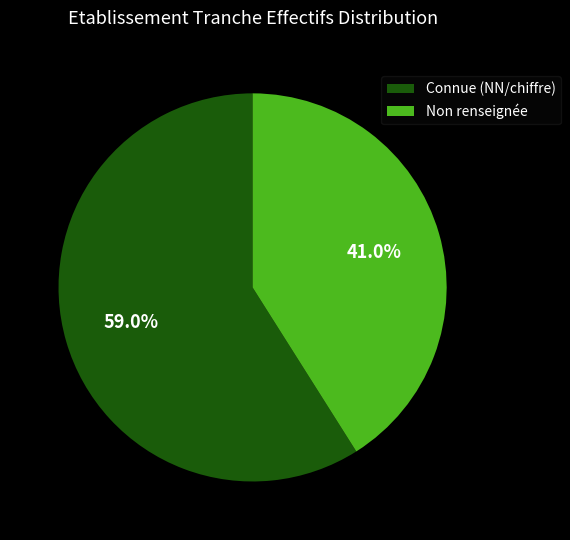

Combined, what portion of the pie is Connue (NN/chiffre) and Non renseignée?

100.0%